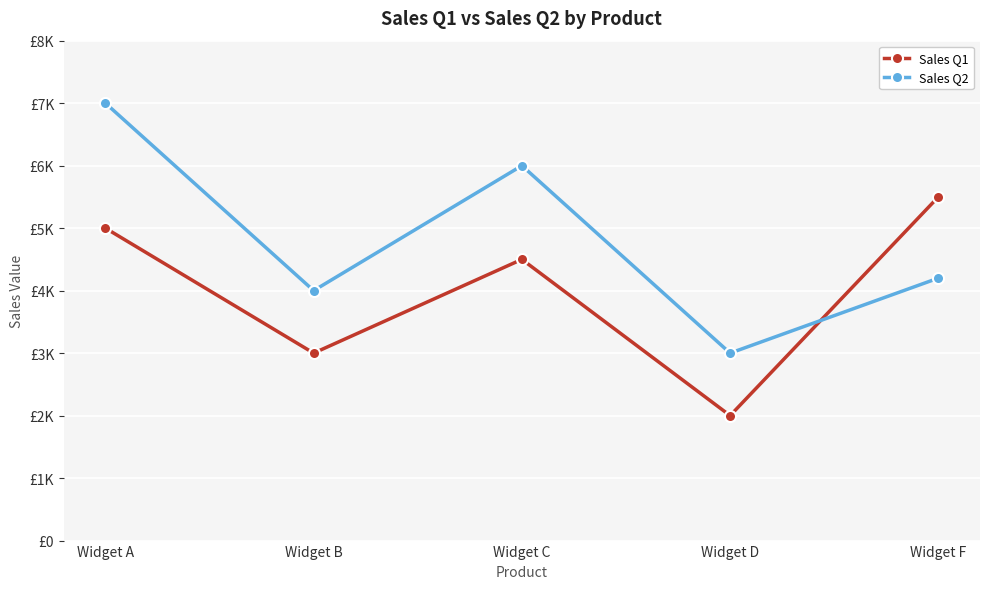

What is the value of the Sales Q1 point at the 5th from the left?

5500